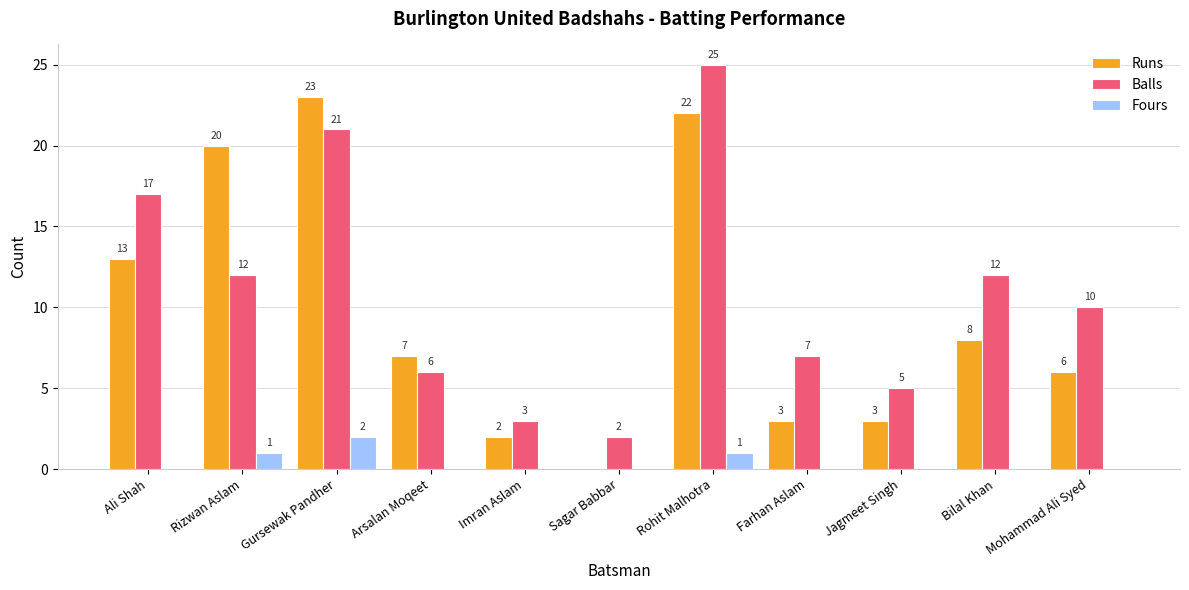

Is the value of Runs at Gursewak Pandher greater than the value of Balls at Ali Shah?

Yes